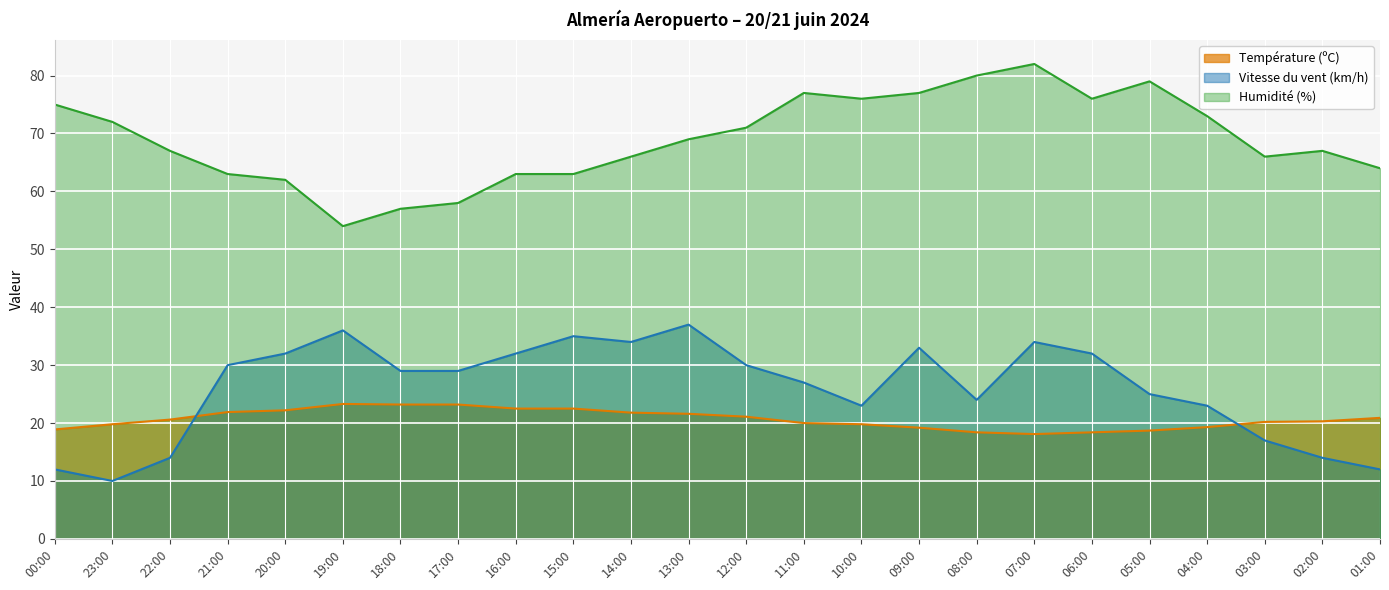

Is it true that Température (ºC) equals 18.4 at 06:00?

True